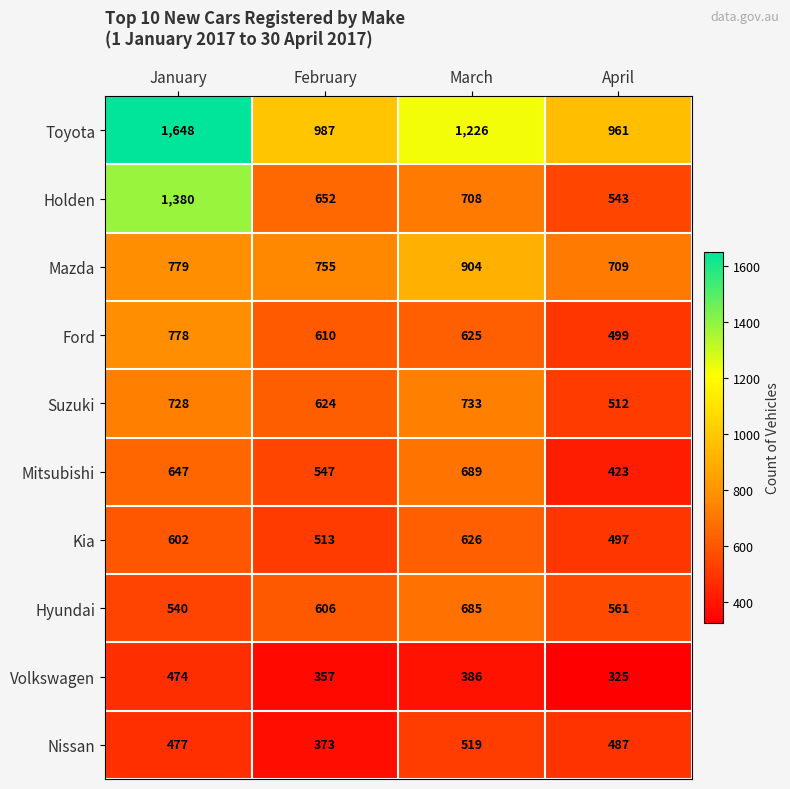

Which category has the highest value across all series?

January